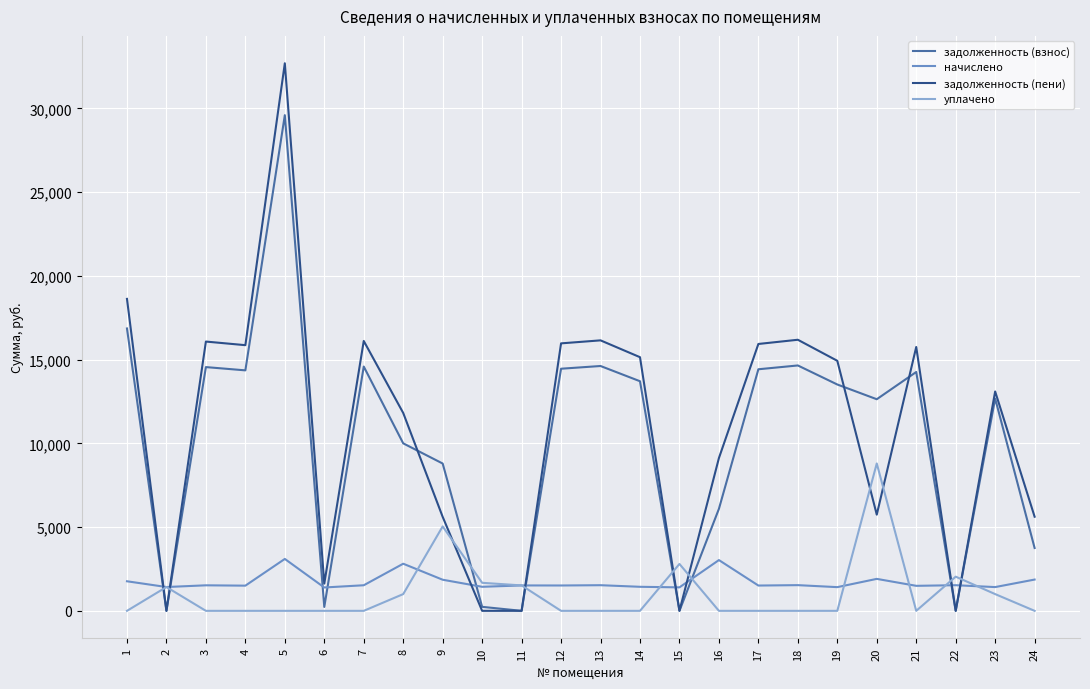

Rank the series by their maximum value, from highest to lowest.

задолженность (пени), задолженность (взнос), уплачено, начислено